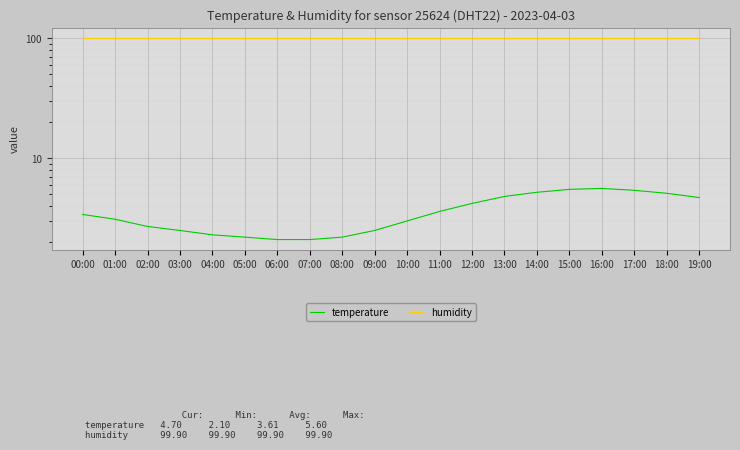

What is the difference between the maximum and minimum values in the temperature series?

3.5